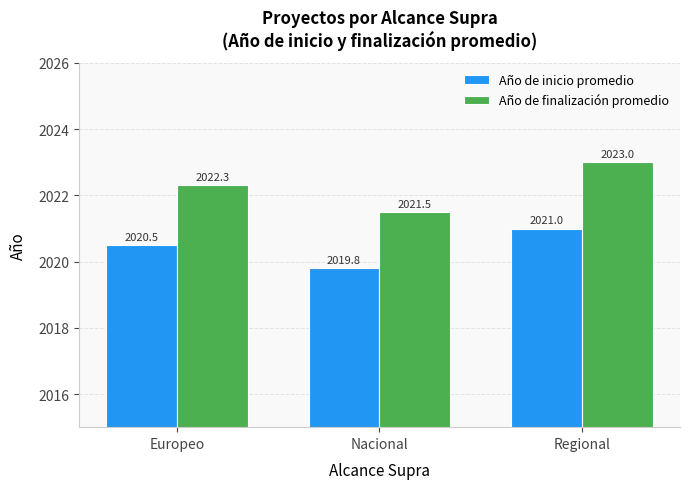

What is the difference between the maximum and minimum values in the Año de finalización promedio series?

1.5